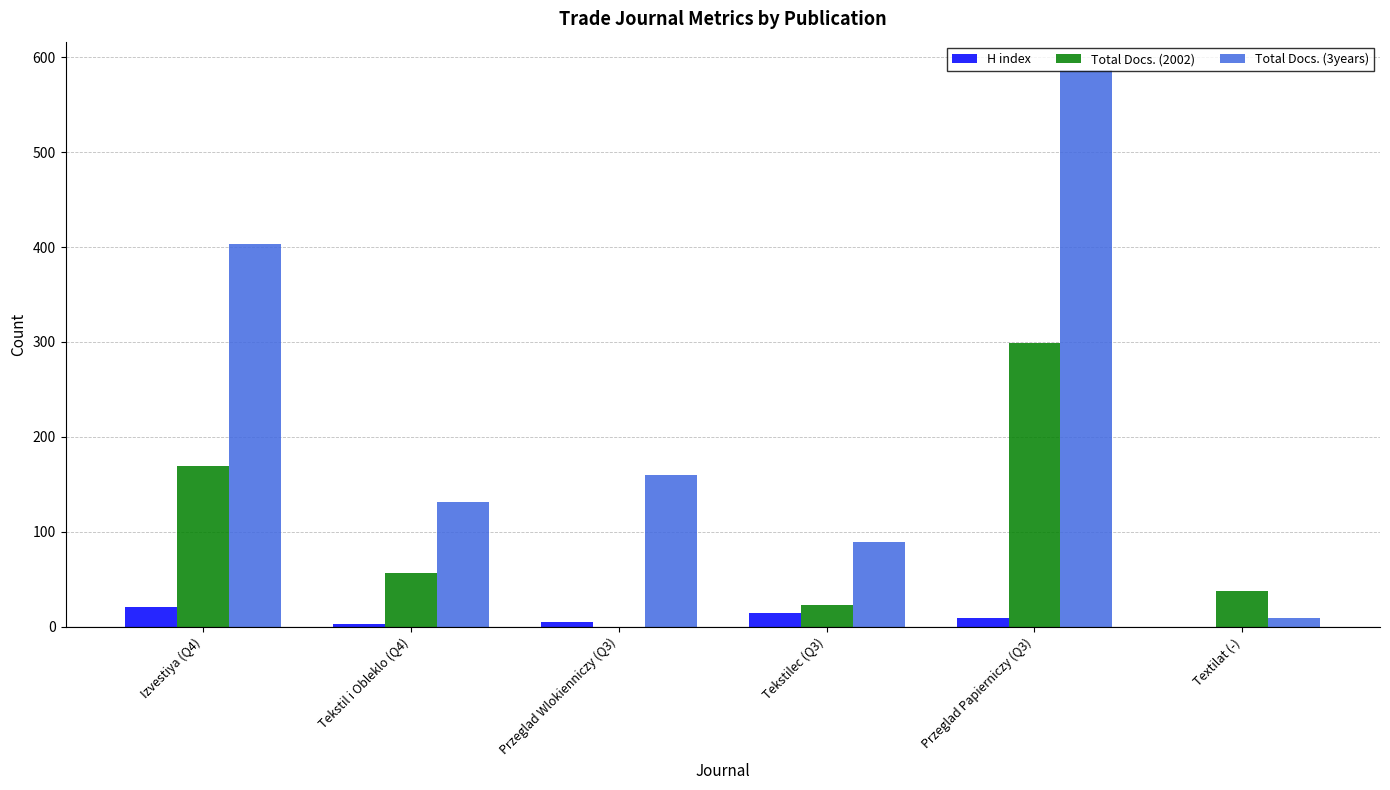

At which category is the sum across all series the highest?

Przeglad Papierniczy (Q3)